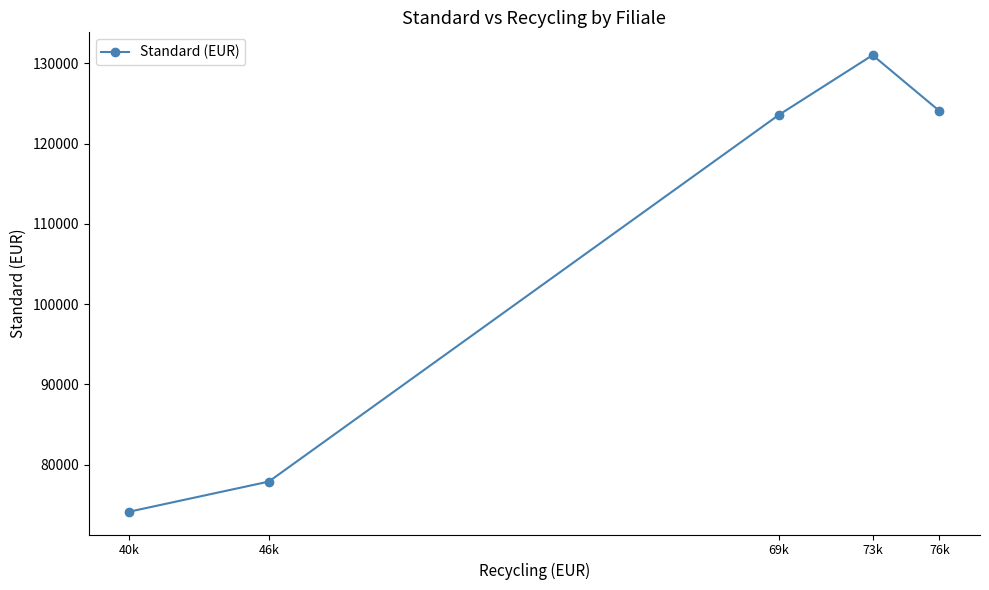

Between 73k and 69k, which is larger?

73k